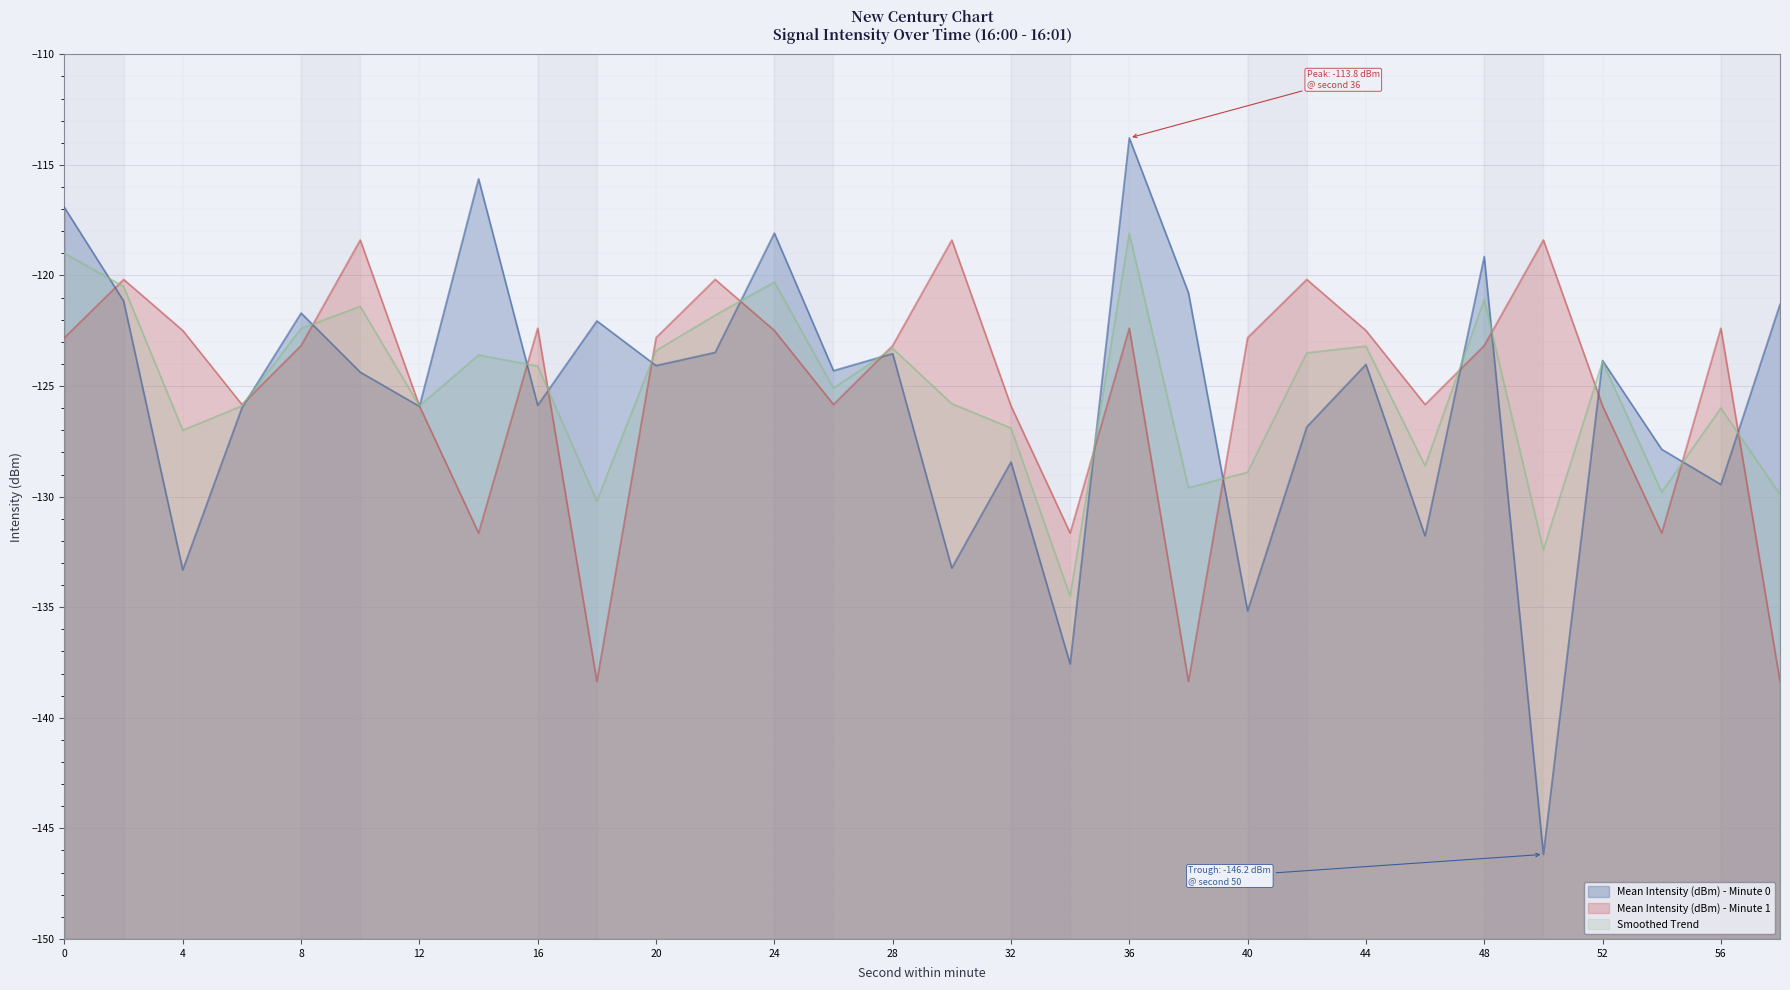

What is the difference between the maximum and minimum values in the Smoothed Trend series?

16.4